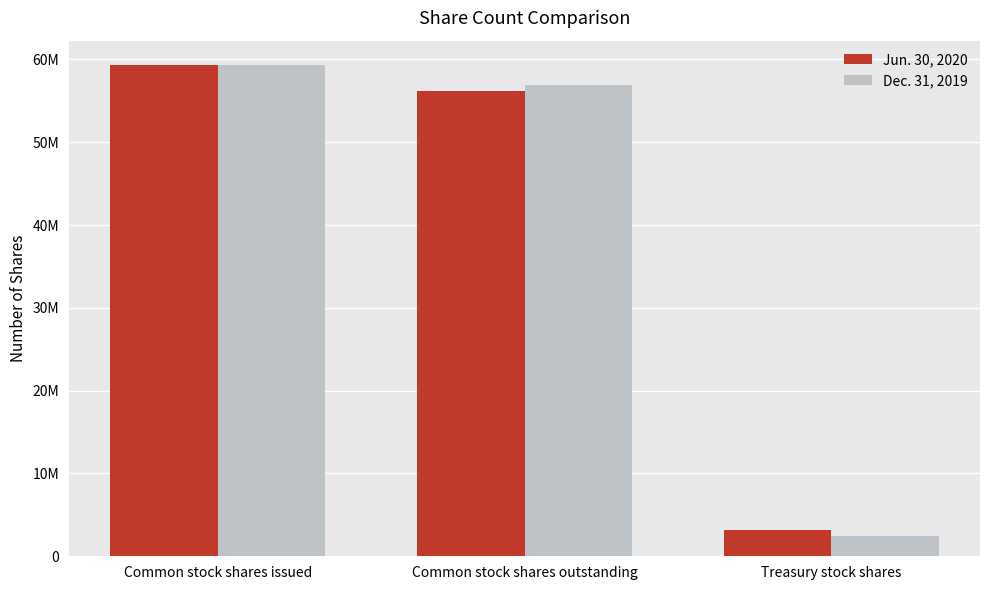

List the labels in order of Dec. 31, 2019 value, largest first.

Common stock shares issued, Common stock shares outstanding, Treasury stock shares